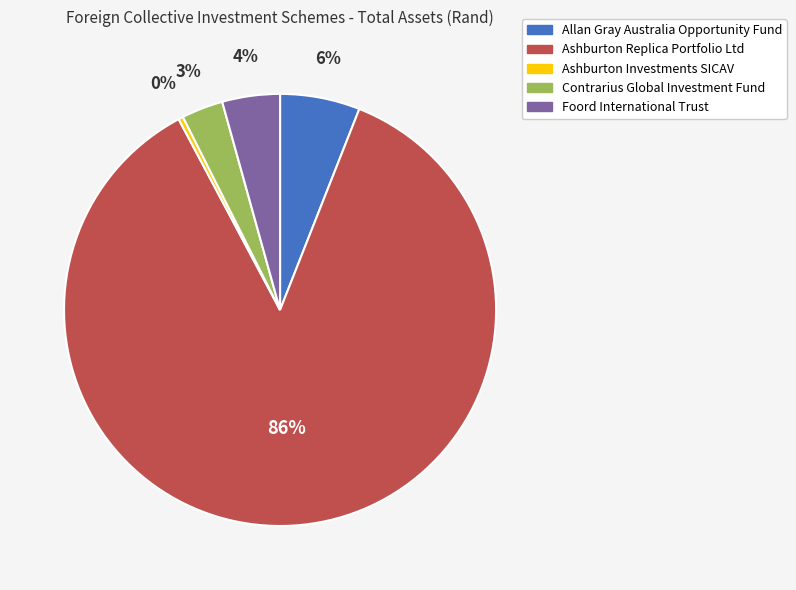

Rank the categories by value from highest to lowest.

Ashburton Replica Portfolio Ltd, Allan Gray Australia Opportunity Fund, Foord International Trust, Contrarius Global Investment Fund, Ashburton Investments SICAV